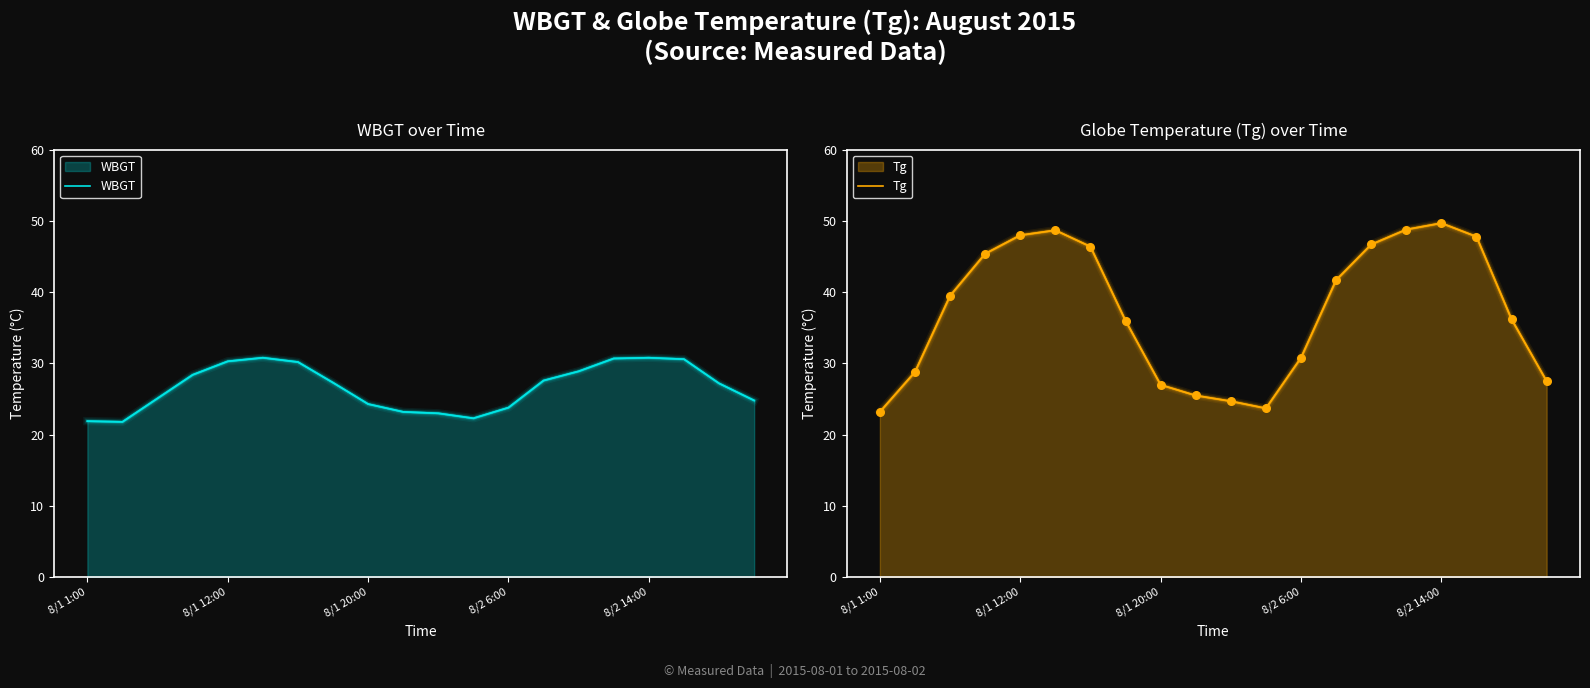

What are all the series names shown in the legend?

WBGT, Tg